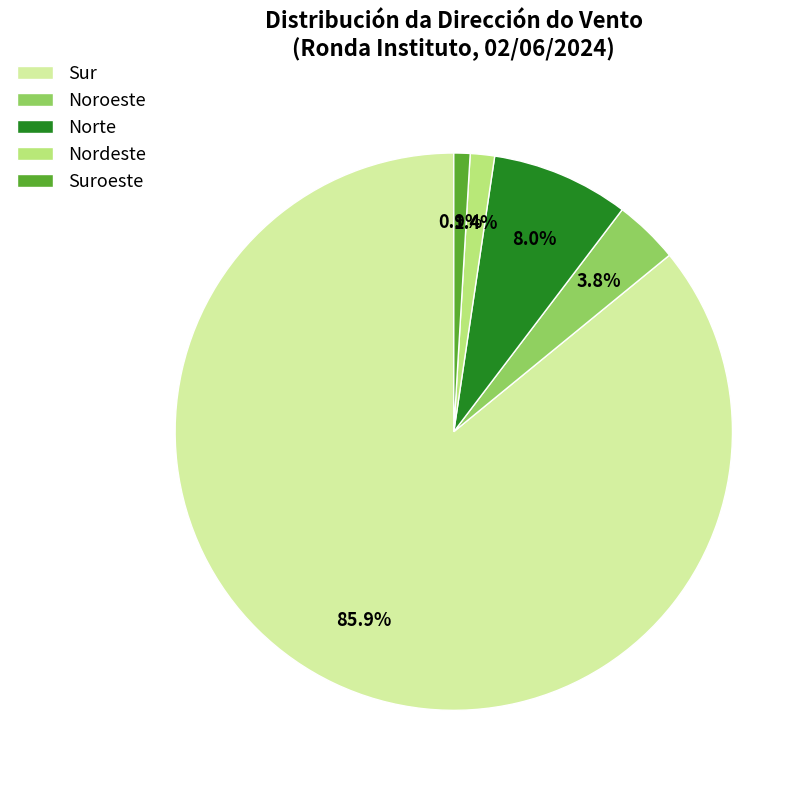

Combined, do Sur and Norte account for over 50%?

Yes